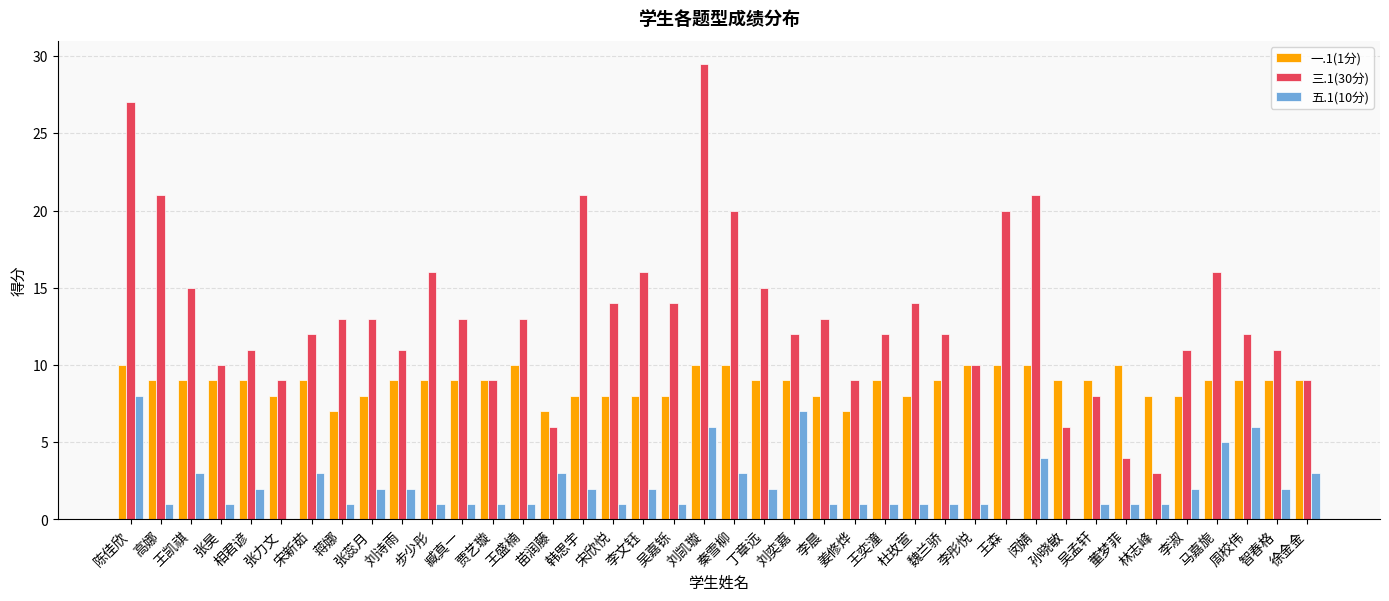

True or false: 三.1(30分) has a value of 14.0 at 杜玫萱.

True